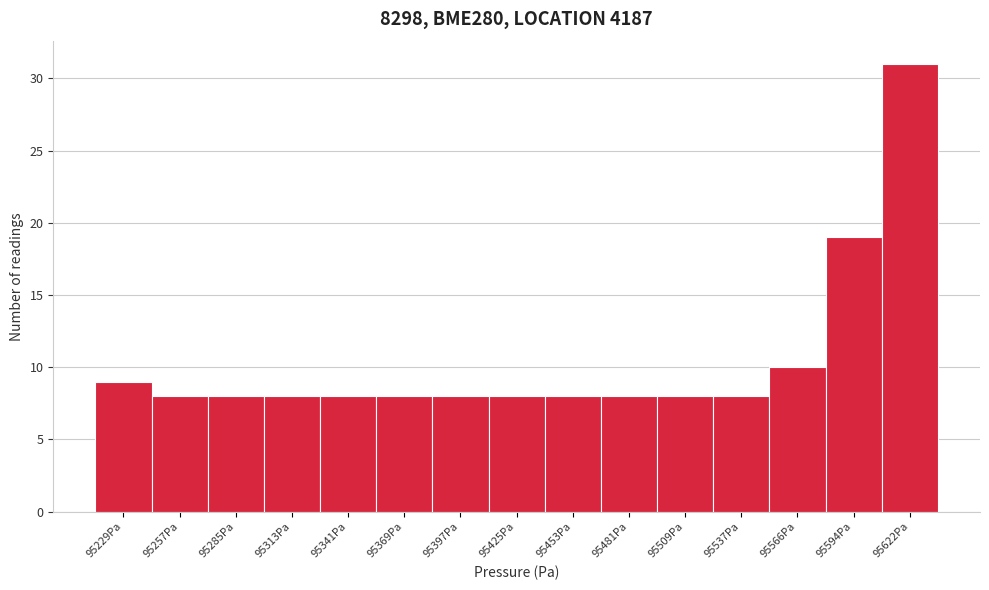

Reading left to right, list all the values displayed in this chart.

95229Pa=9	95257Pa=8	95285Pa=8	95313Pa=8	95341Pa=8	95369Pa=8	95397Pa=8	95425Pa=8	95453Pa=8	95481Pa=8	95509Pa=8	95537Pa=8	95566Pa=10	95594Pa=19	95622Pa=31